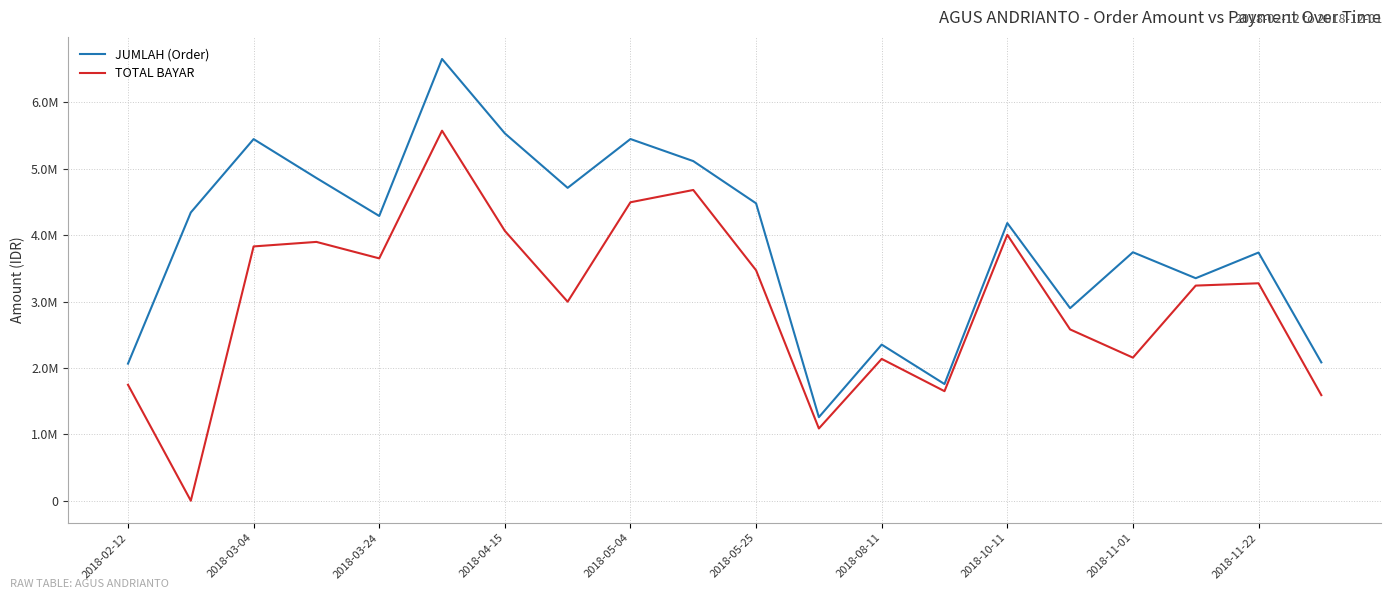

What are all the series names shown in the legend?

JUMLAH (Order), TOTAL BAYAR